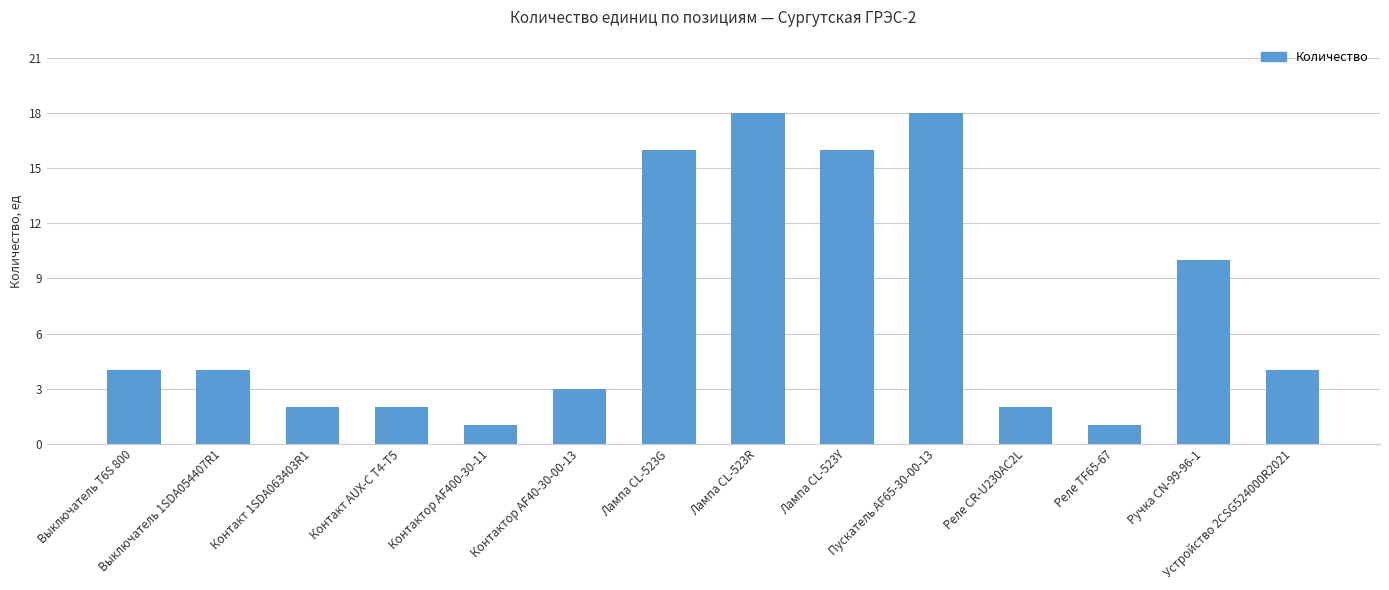

Approximately how many times larger is the value at Лампа CL-523Y compared to Контакт AUX-C T4-T5?

8.0